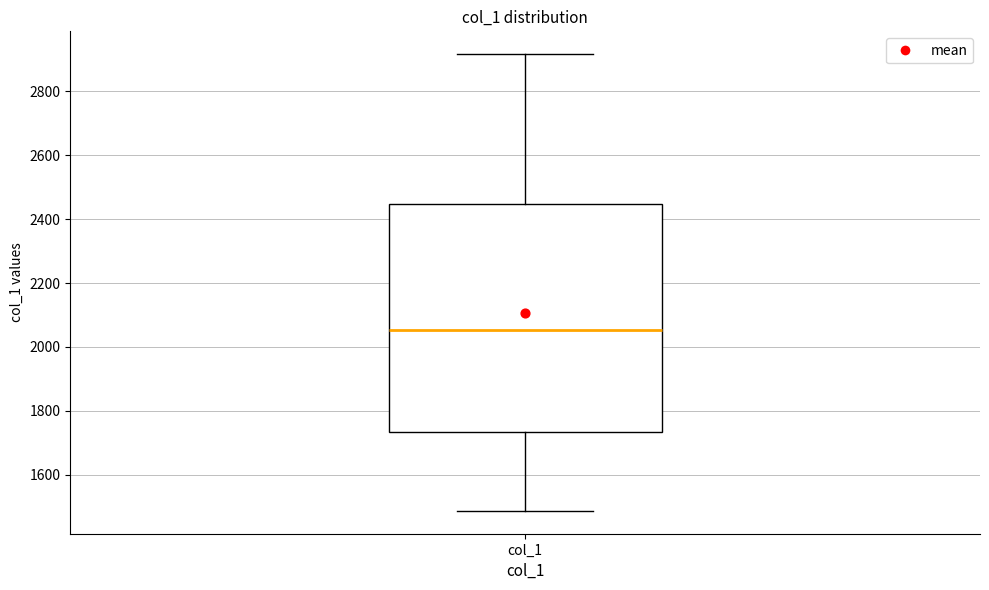

Read this box plot against the y-axis: the position of the median line, the range covered by the box, and the ends of both whiskers. The values are not printed on the chart, so give them approximately, as read against the axis.

median 2060, box 1740 to 2440, whiskers 1480 to 2920